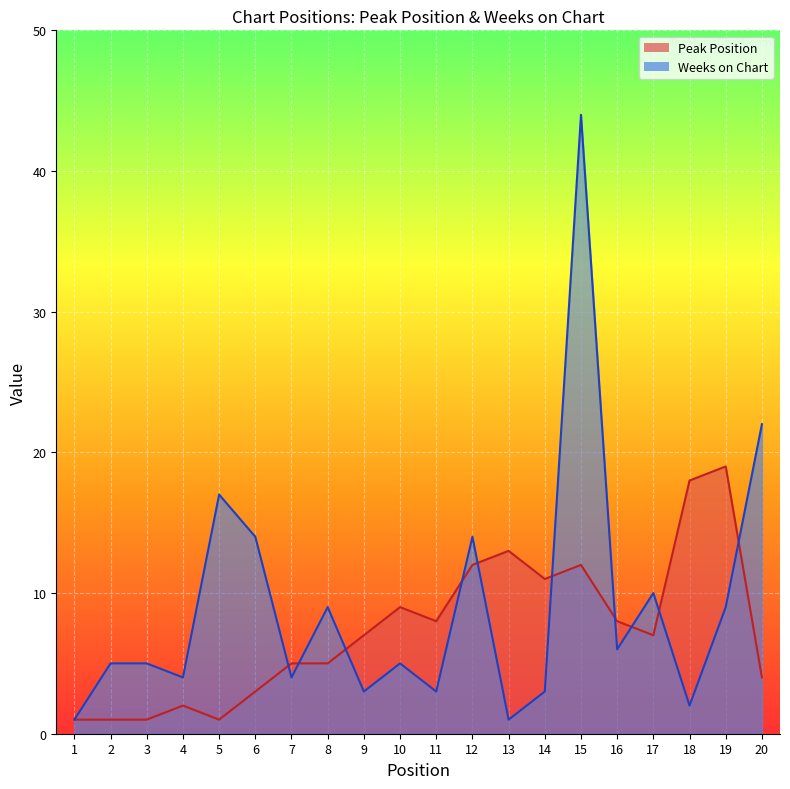

Between 5 and 15, which is larger?

15